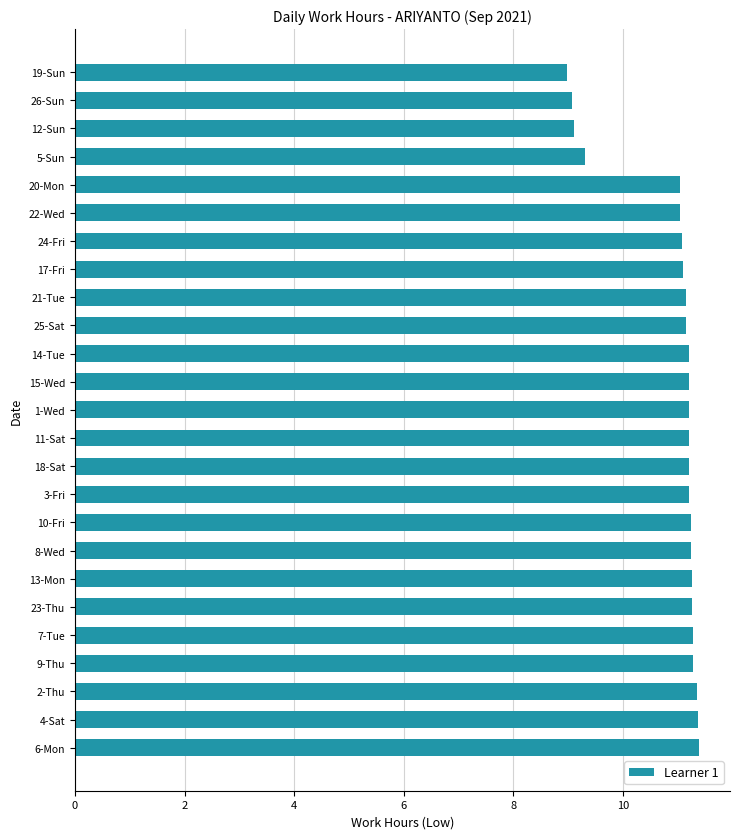

What is the minimum value shown in the chart?

9.0